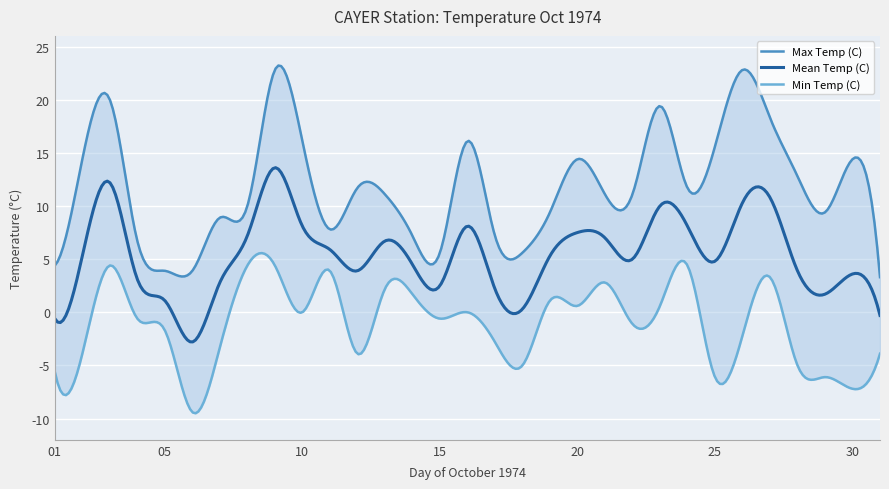

The value of Mean Temp (C) at 02 is 1.7. True or false?

False